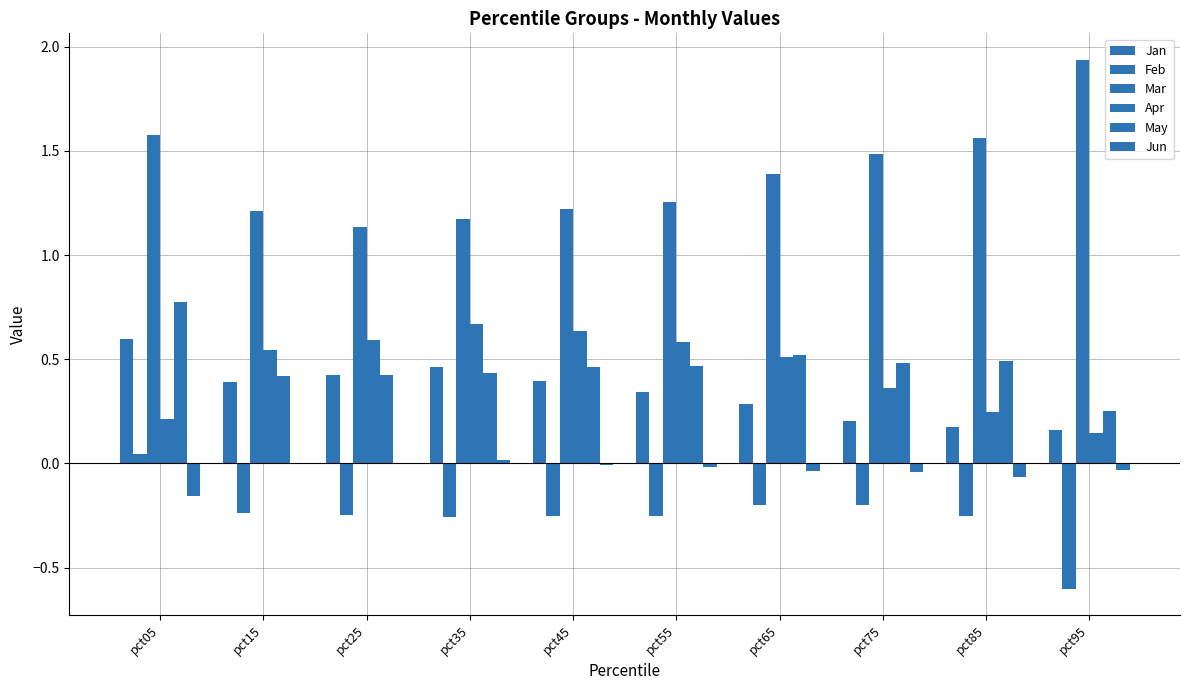

Are the bars grouped side by side (vs. stacked)?

Yes